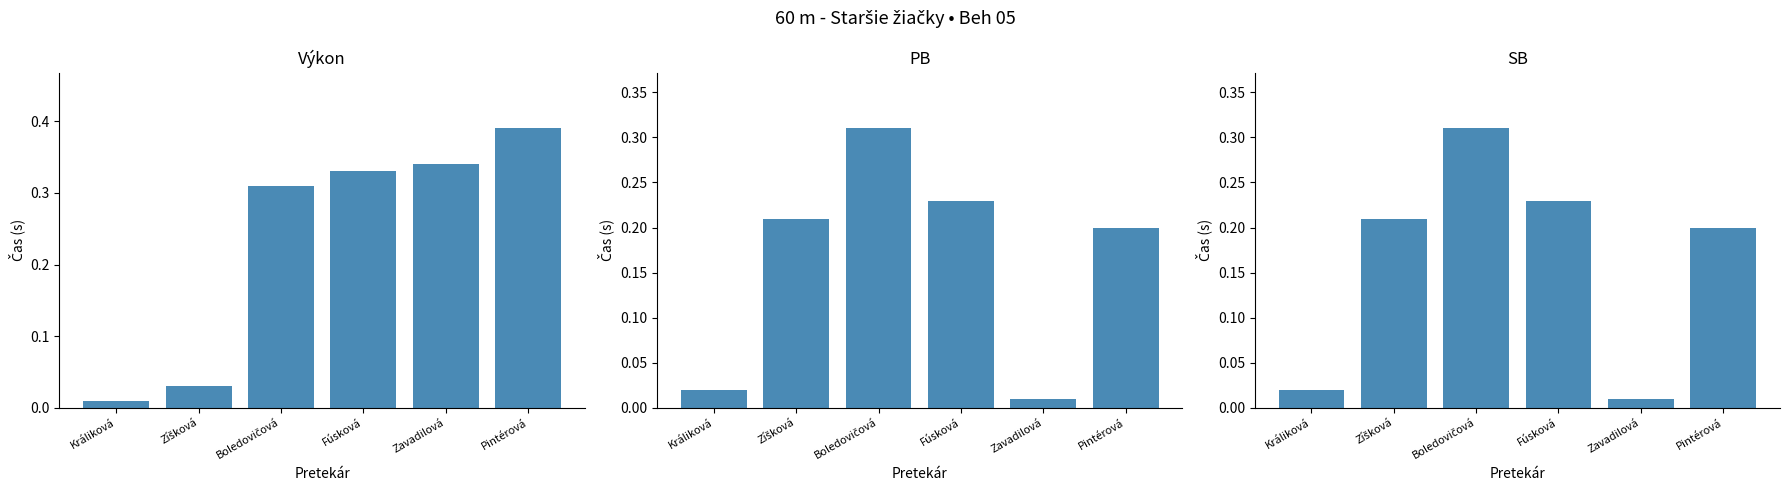

Between Králiková and Zíšková, which series saw the biggest shift?

PB